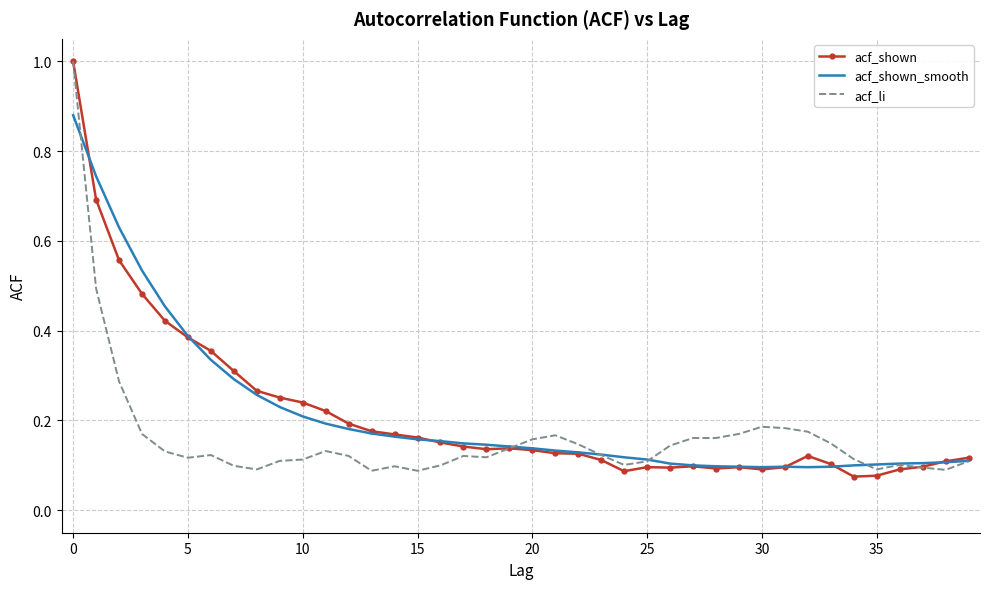

What are all the series names shown in the legend?

acf_shown, acf_shown_smooth, acf_li